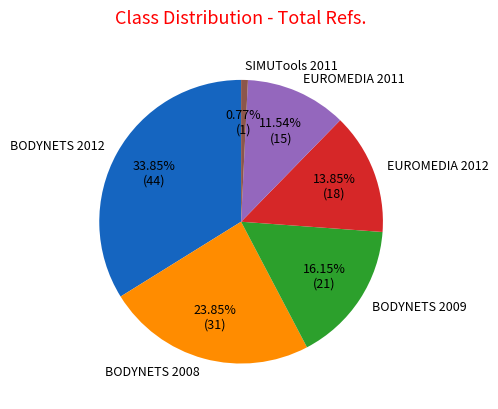

Which category has the biggest portion of the pie?

BODYNETS 2012